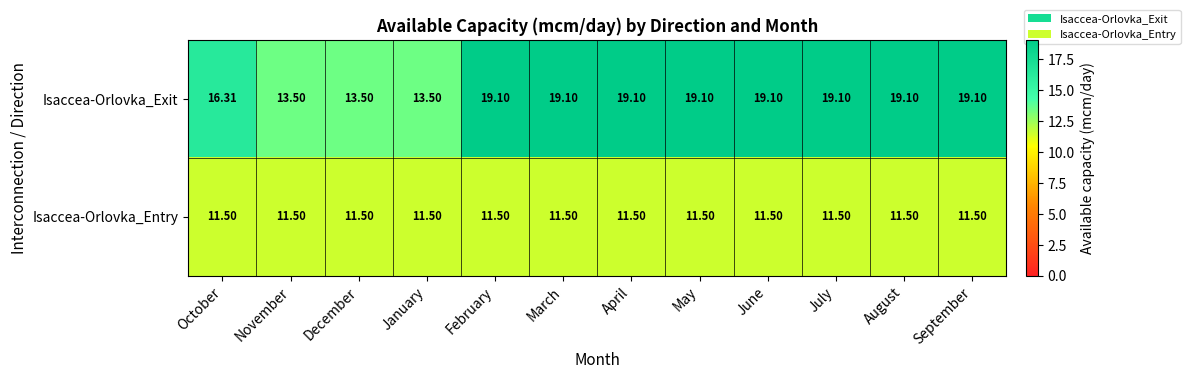

Which series changed the most between October and February?

Isaccea-Orlovka_Exit